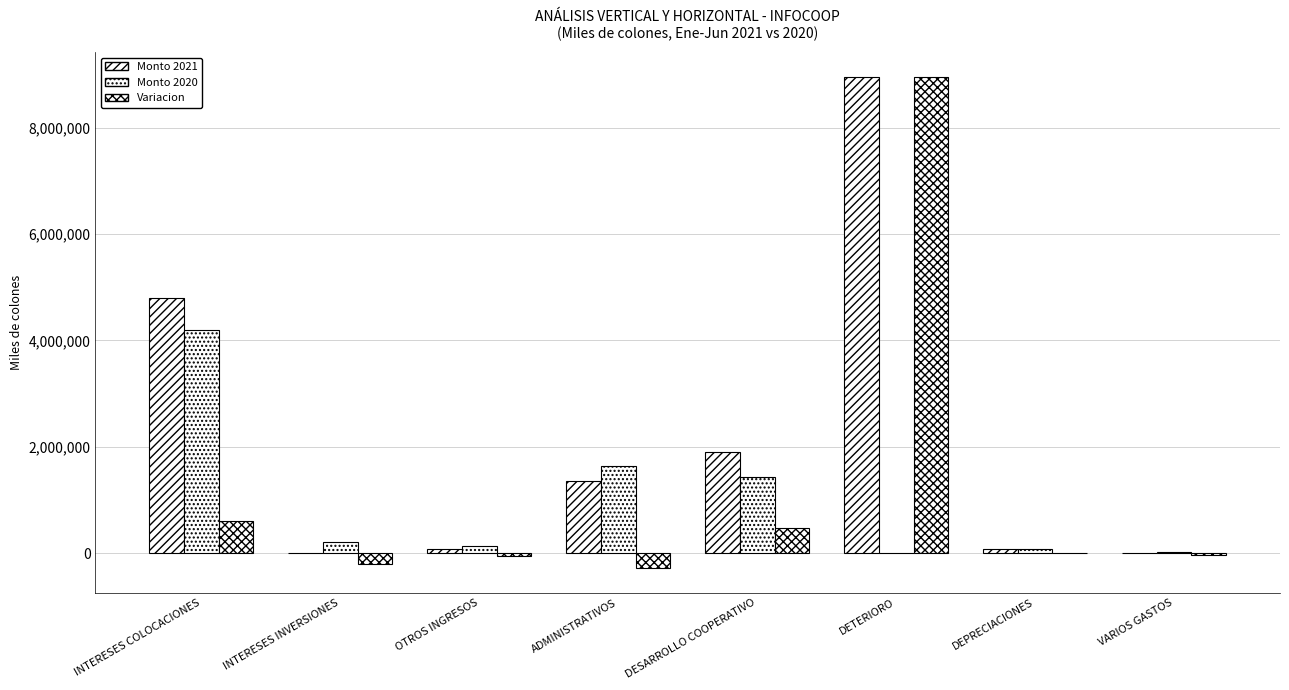

Reading left to right, what are all the values shown in this chart?

Monto 2021: 4805955	8894	85464	1359271	1907036	8957286	75782	5809
Monto 2020: 4203109	219901	132785	1639179	1431314	11452	73066	29837
Variacion: 602846	-211007	-47321	-279908	475722	8945834	2716	-24028